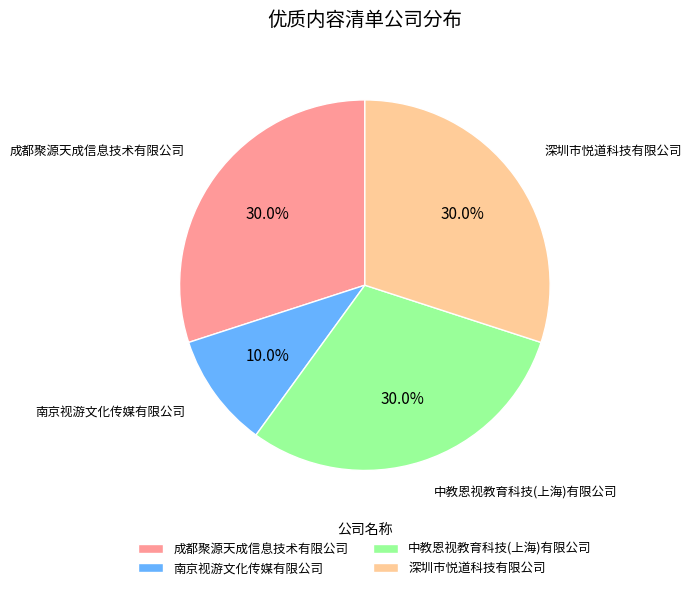

To the nearest percent, what is the difference between the 深圳市悦道科技有限公司 and 南京视游文化传媒有限公司 slice percentages?

20%